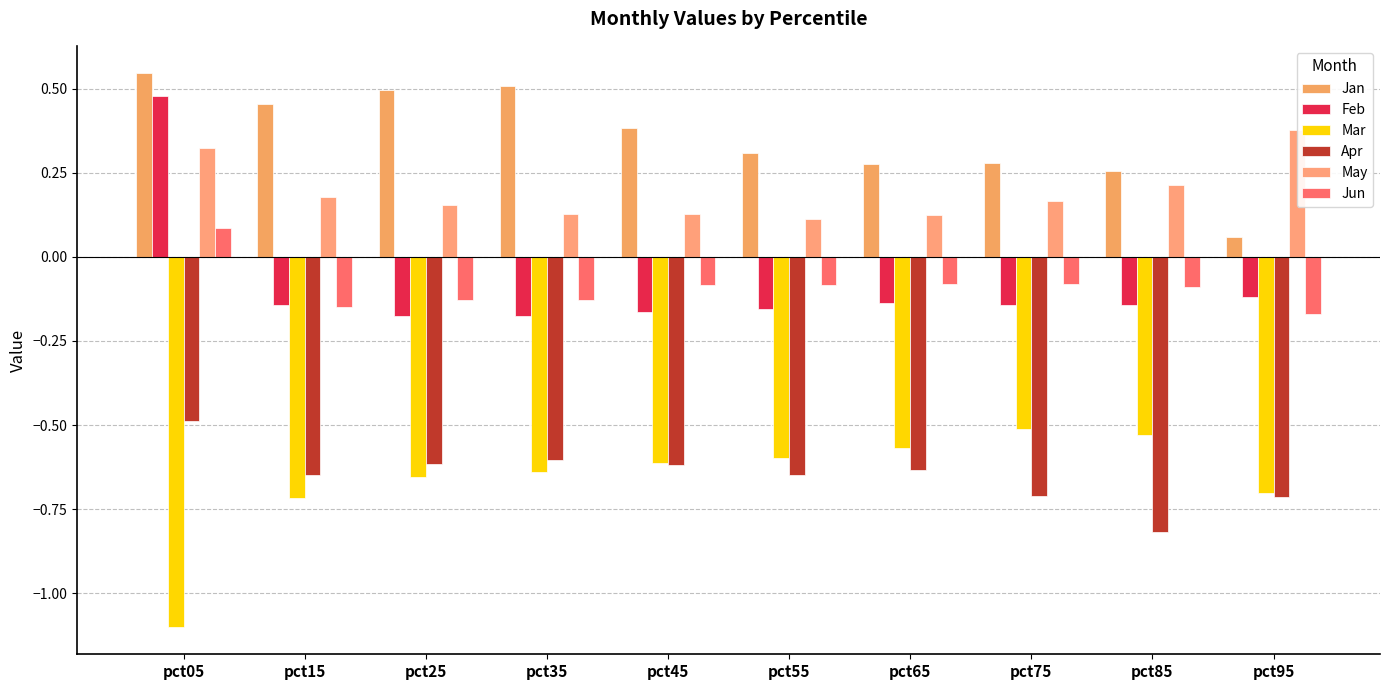

How many distinct data groups are displayed?

6